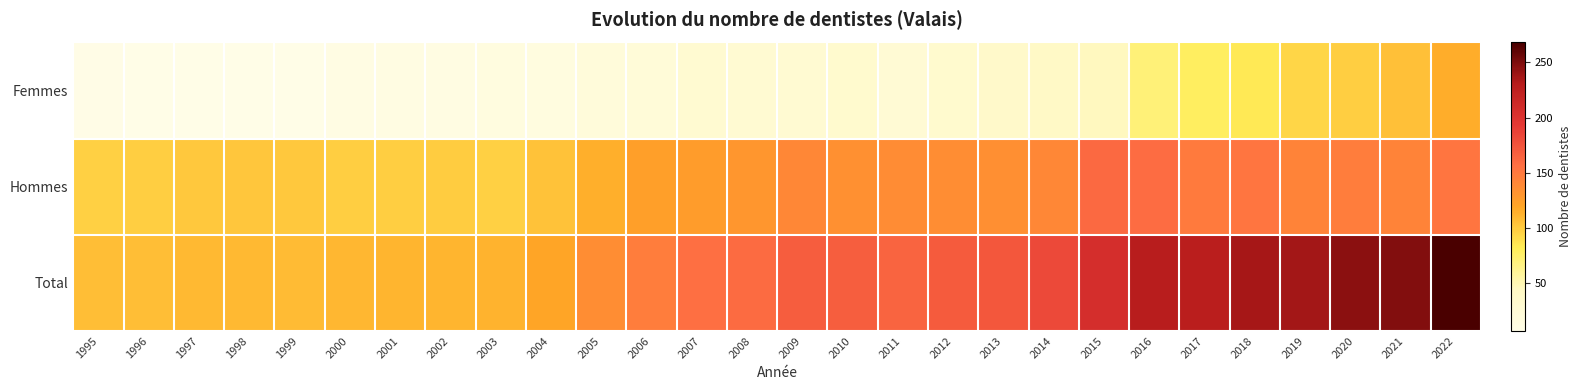

Which series has the largest total across all categories?

Total